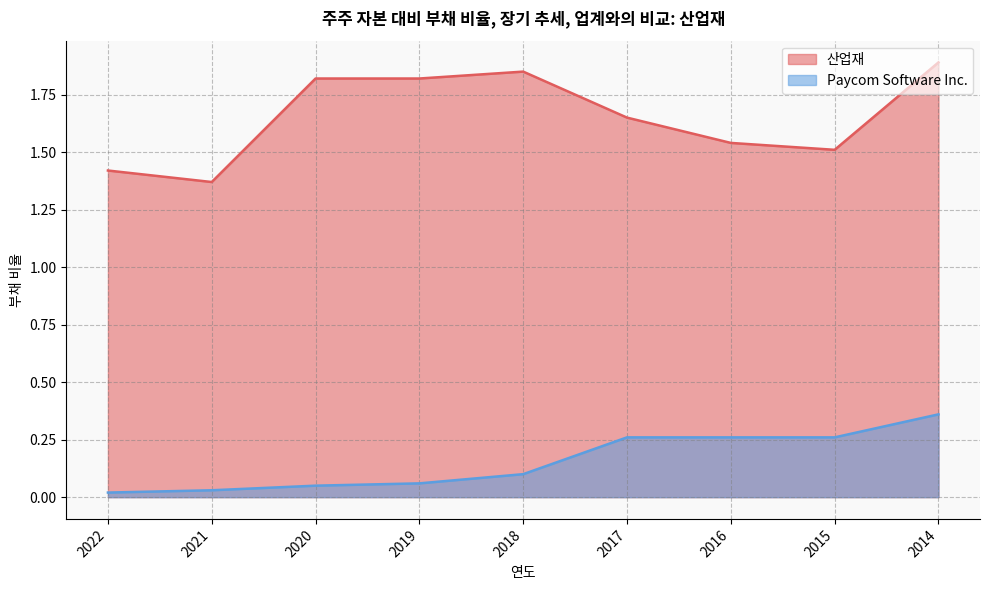

Is the value of Paycom Software Inc. at 2021 greater than the value of 산업재 at 2017?

No